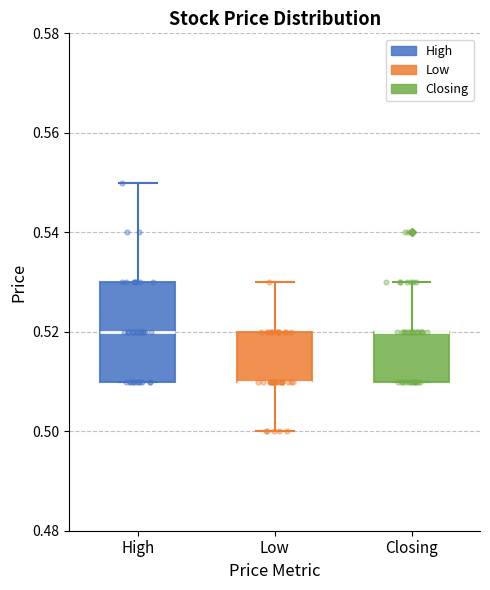

Reading left to right, transcribe this box plot: for each box, give where its median line is, the range the box spans, and where its two whiskers end, as read against the y-axis. The values are not printed on the chart, so give them approximately, as read against the axis.

High: median 0.52, box 0.51 to 0.53, whiskers 0.51 to 0.55
Low: median 0.51 (drawn on the box's lower edge), box 0.51 to 0.52, whiskers 0.50 to 0.53
Closing: median 0.52 (drawn on the box's upper edge), box 0.51 to 0.52, whiskers 0.51 to 0.53